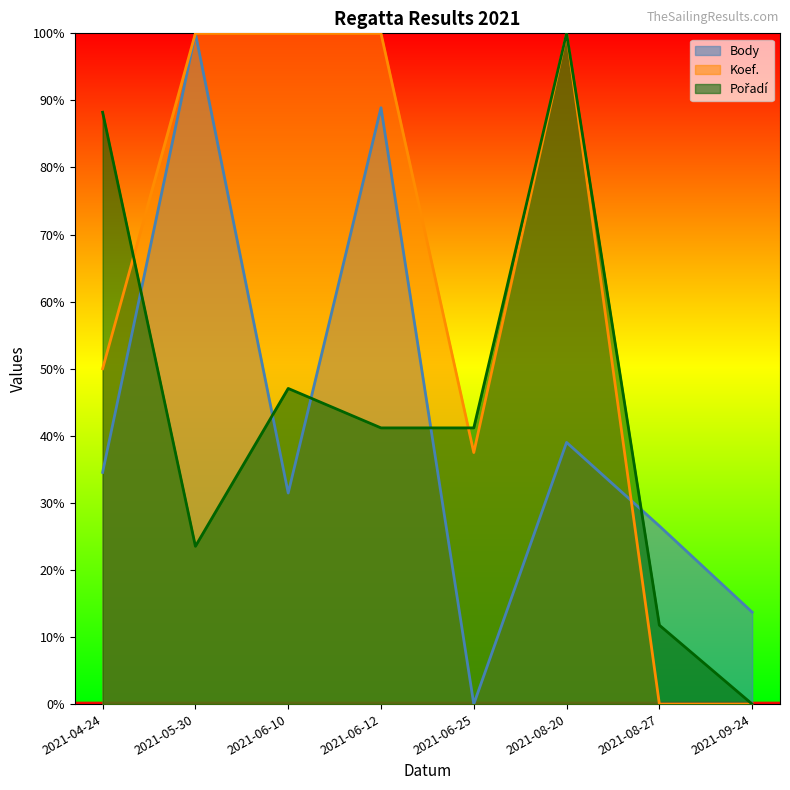

True or false: Body has a value of 1.0 at 2021-05-30.

True